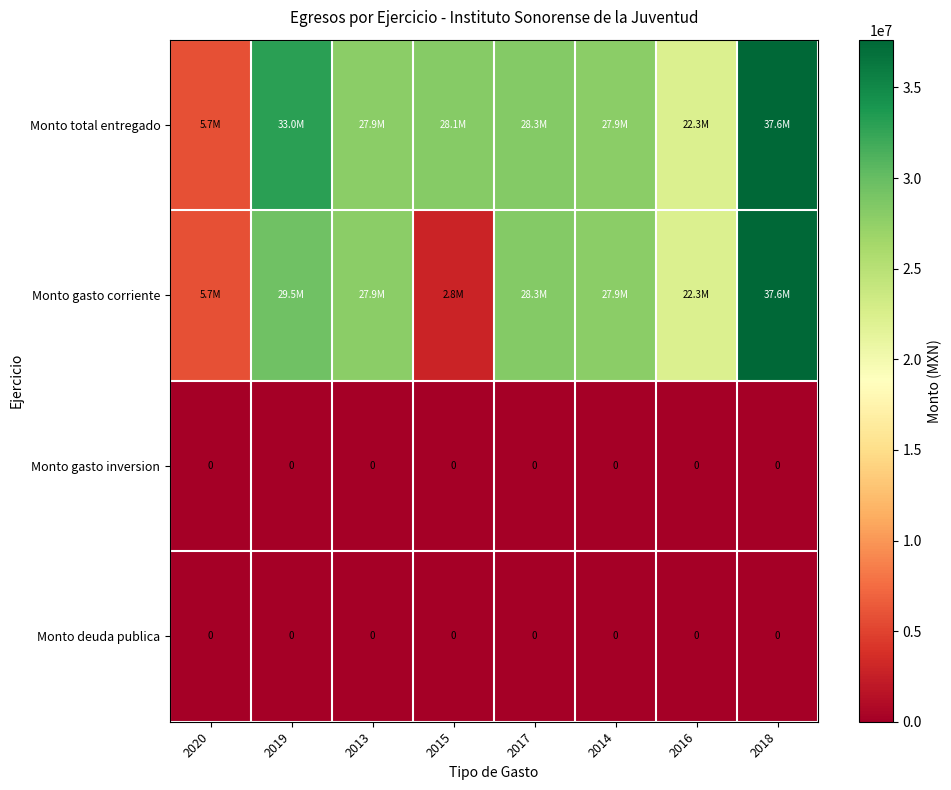

Is the value of Monto deuda publica at 2014 greater than the value of Monto gasto corriente at 2017?

No